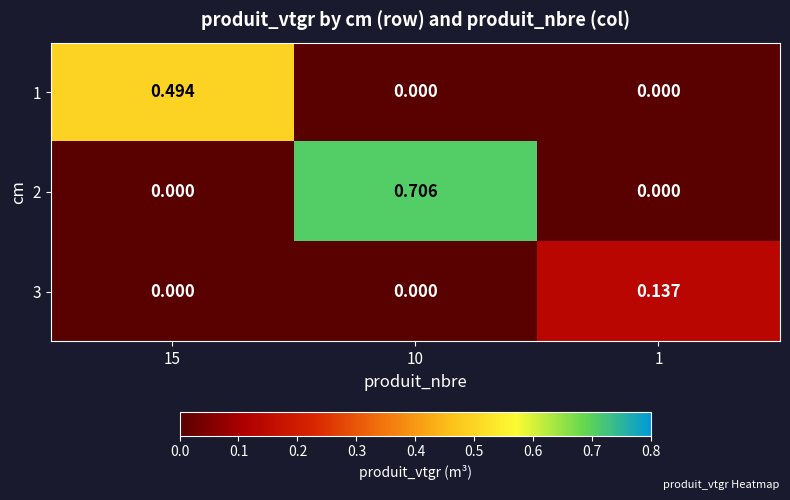

Count the number of categories in the chart.

3